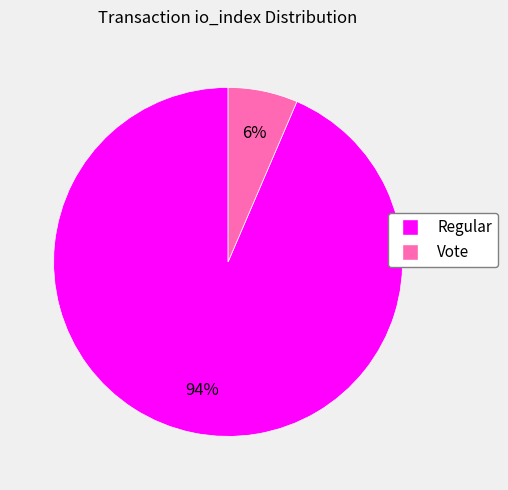

To the nearest percent, what is the average slice percentage?

50%